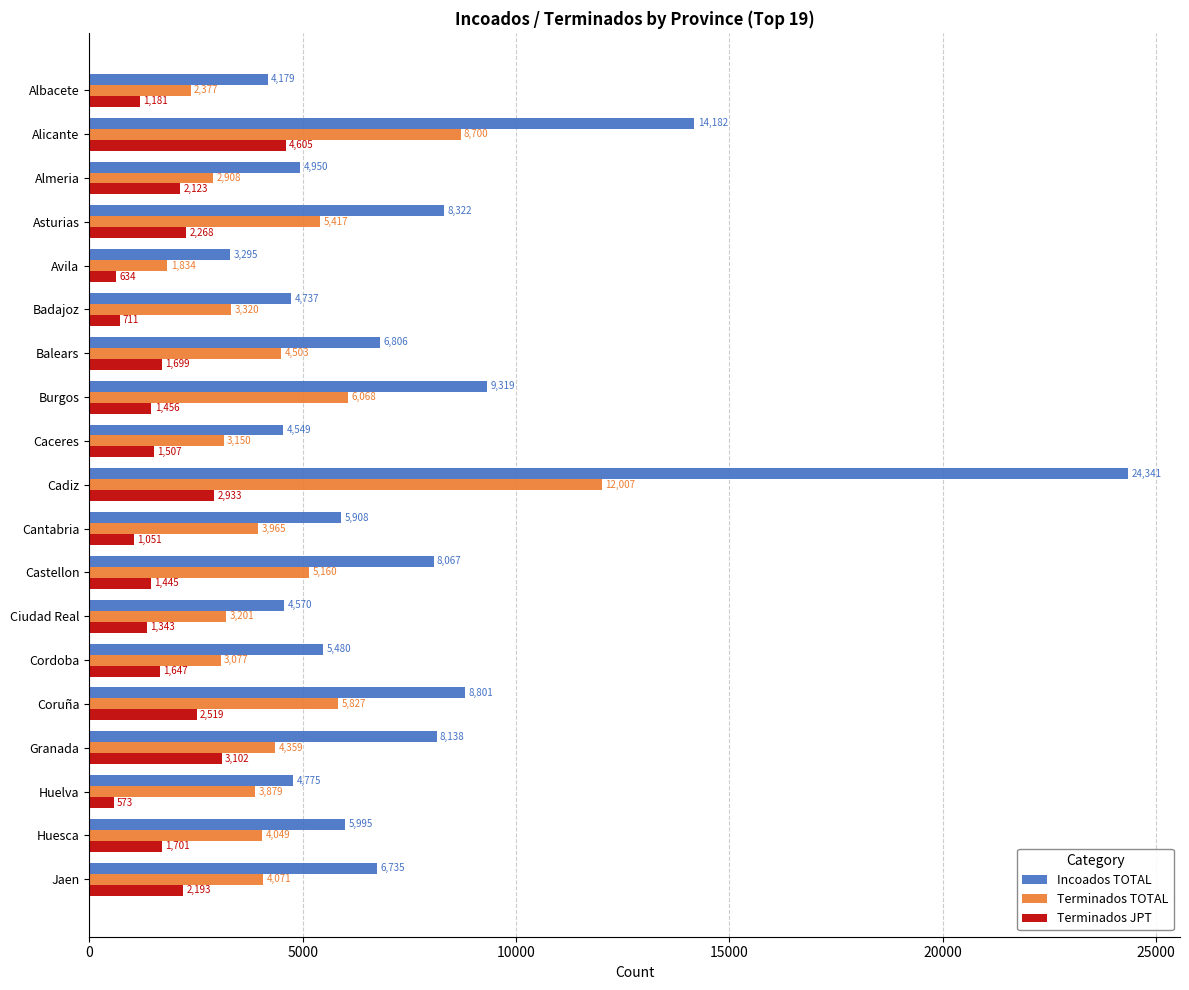

Is it true that Terminados TOTAL equals 3879 at Huelva?

True